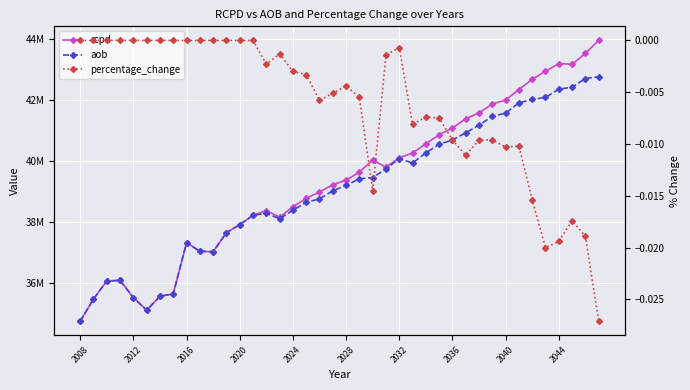

Is it true that aob equals 16224373.5 at 2032?

False